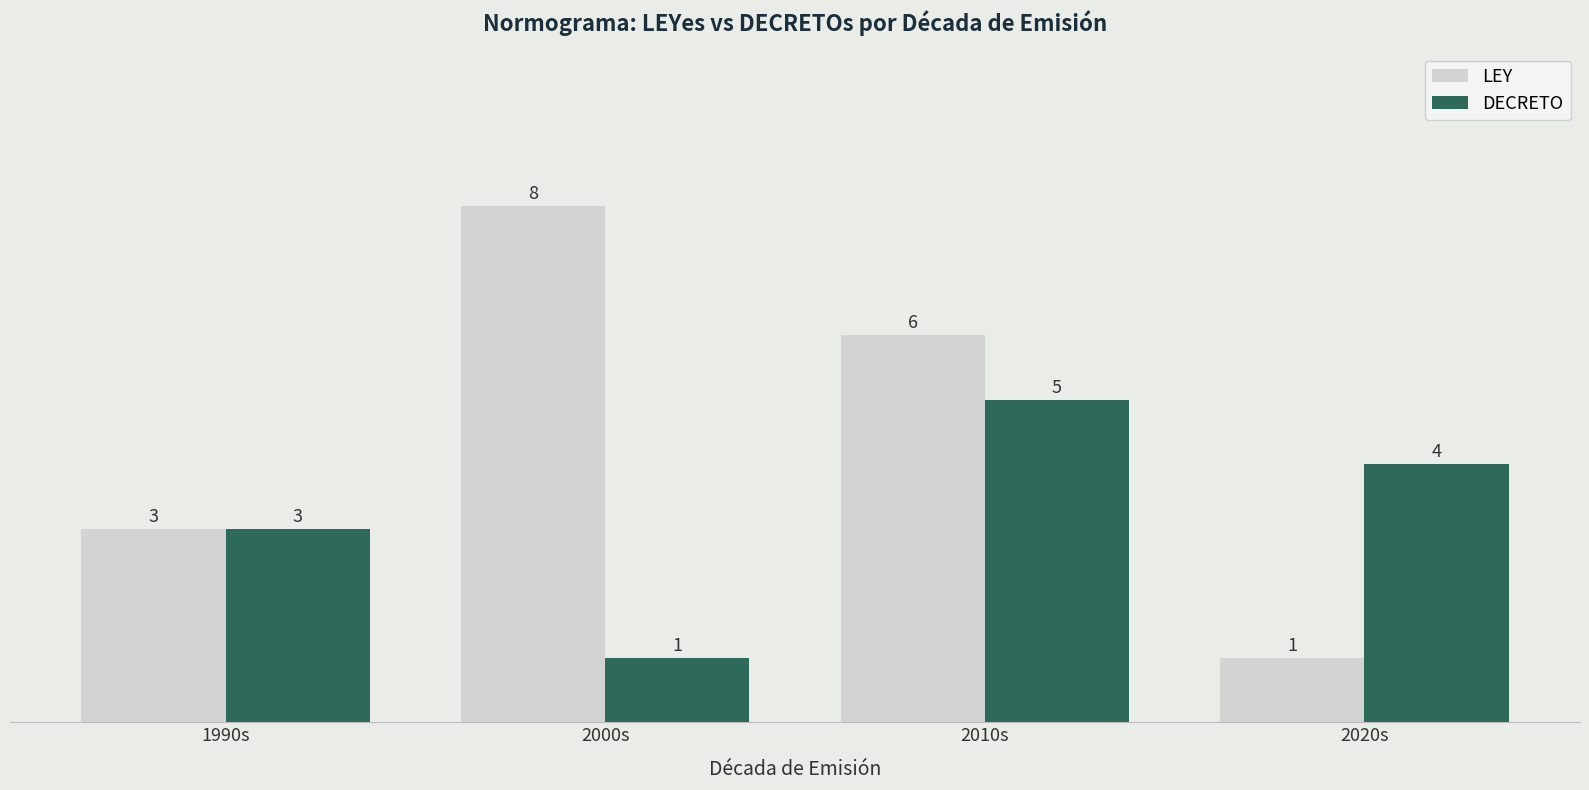

At which label is LEY closest to 4?

1990s